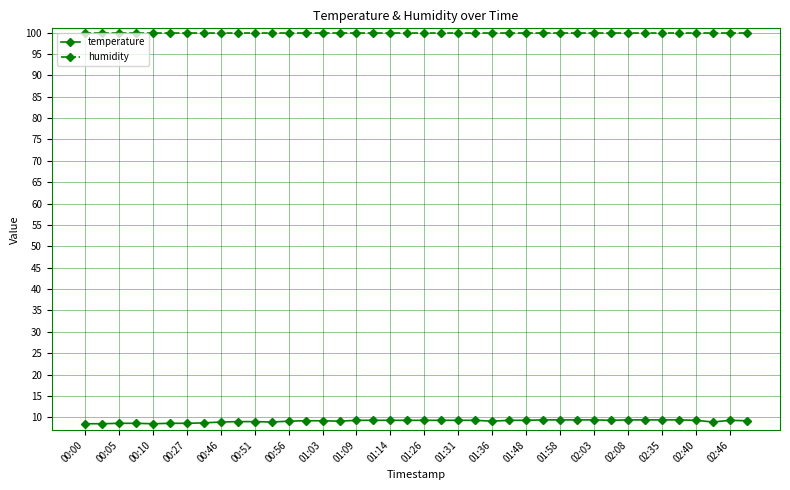

List the series in order of their overall mean, highest first.

humidity, temperature